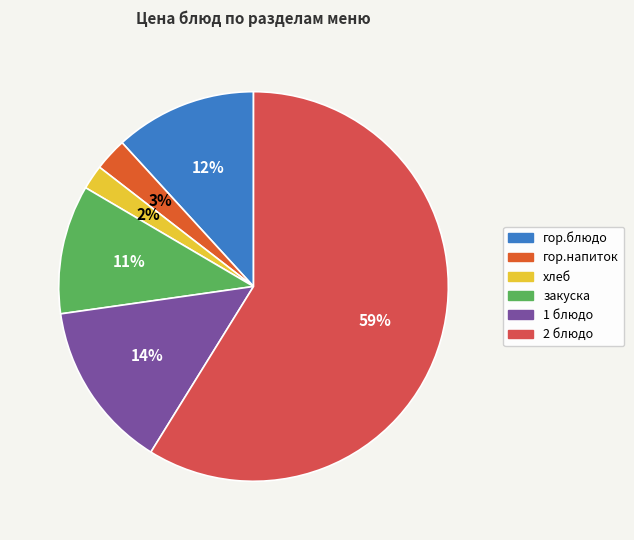

How many slices are in this pie chart?

6